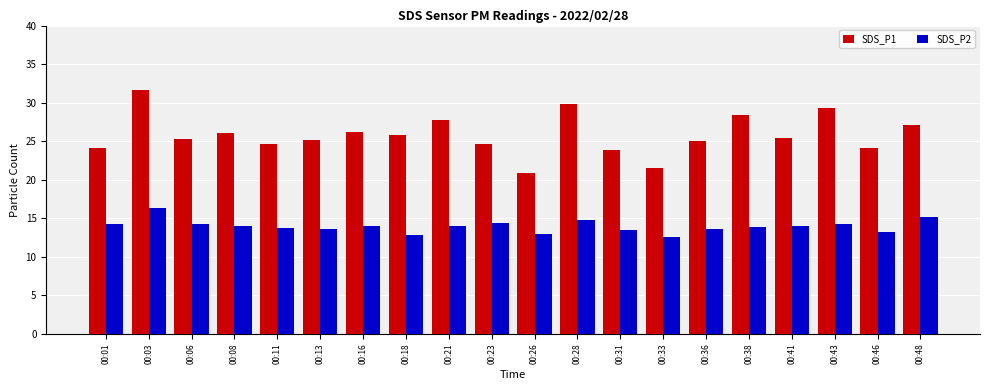

Does the chart contain stacked bars?

No